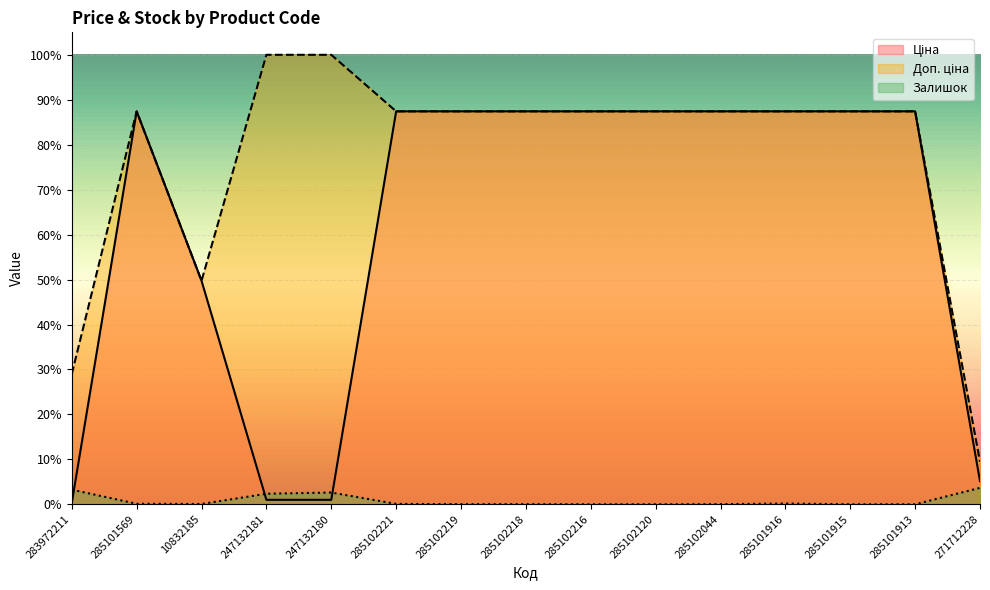

Does the chart display data point markers on the line(s)?

No